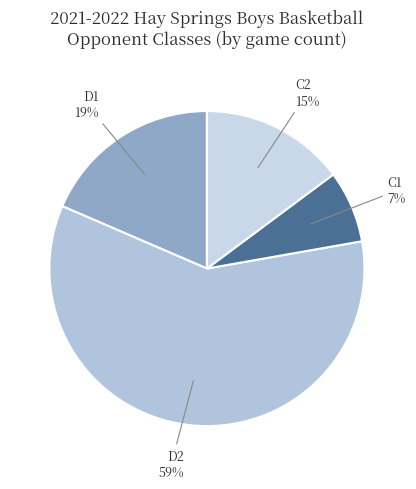

Which category accounts for the majority?

D2